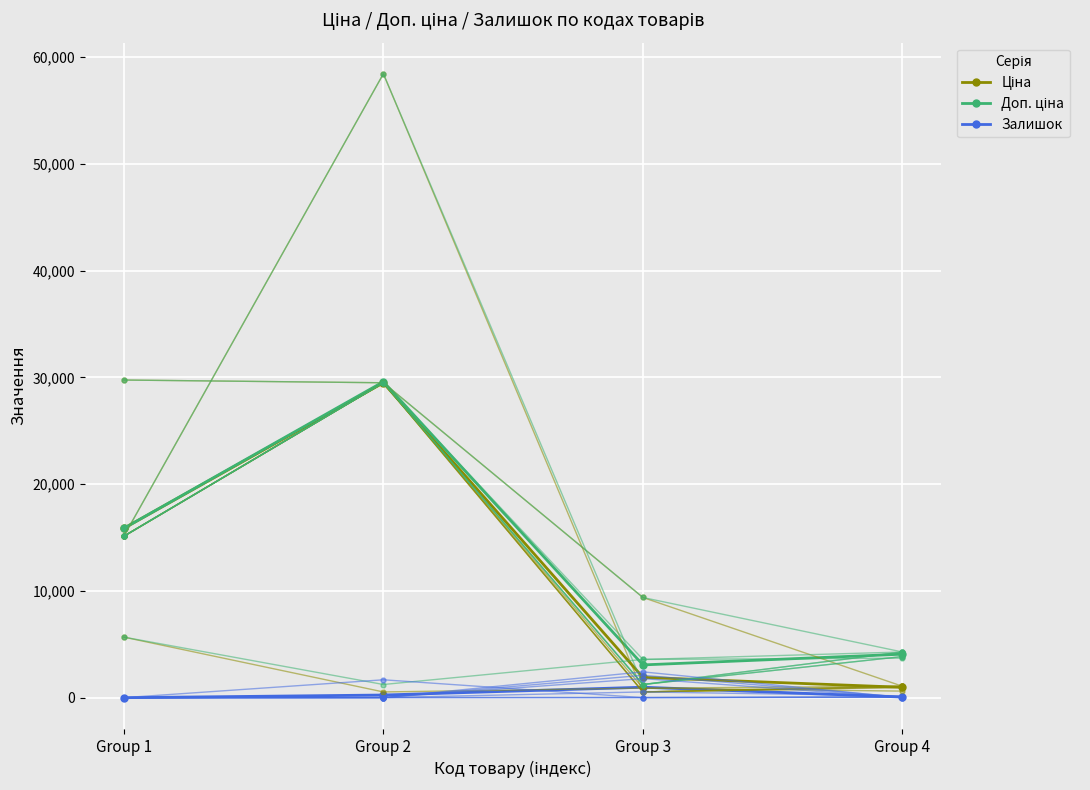

True or false: Залишок and Доп. ціна cross at least once.

False